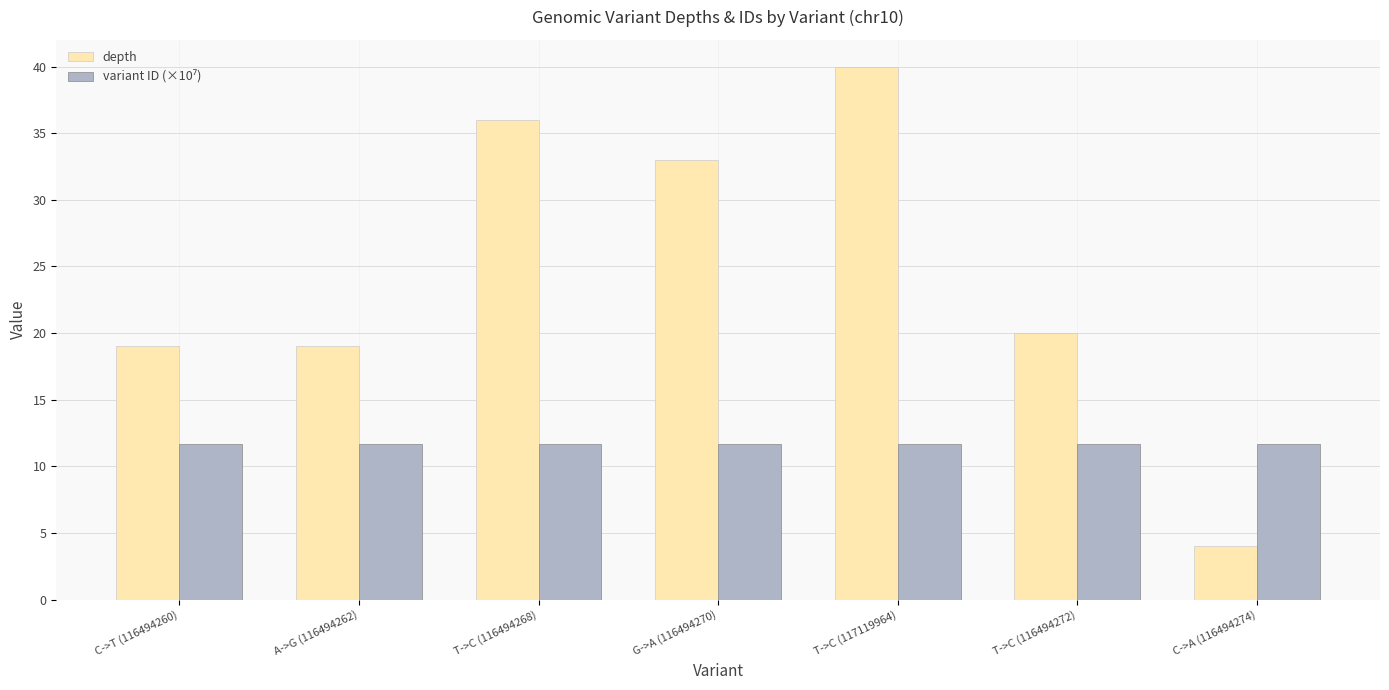

Which series has the widest spread of values?

depth